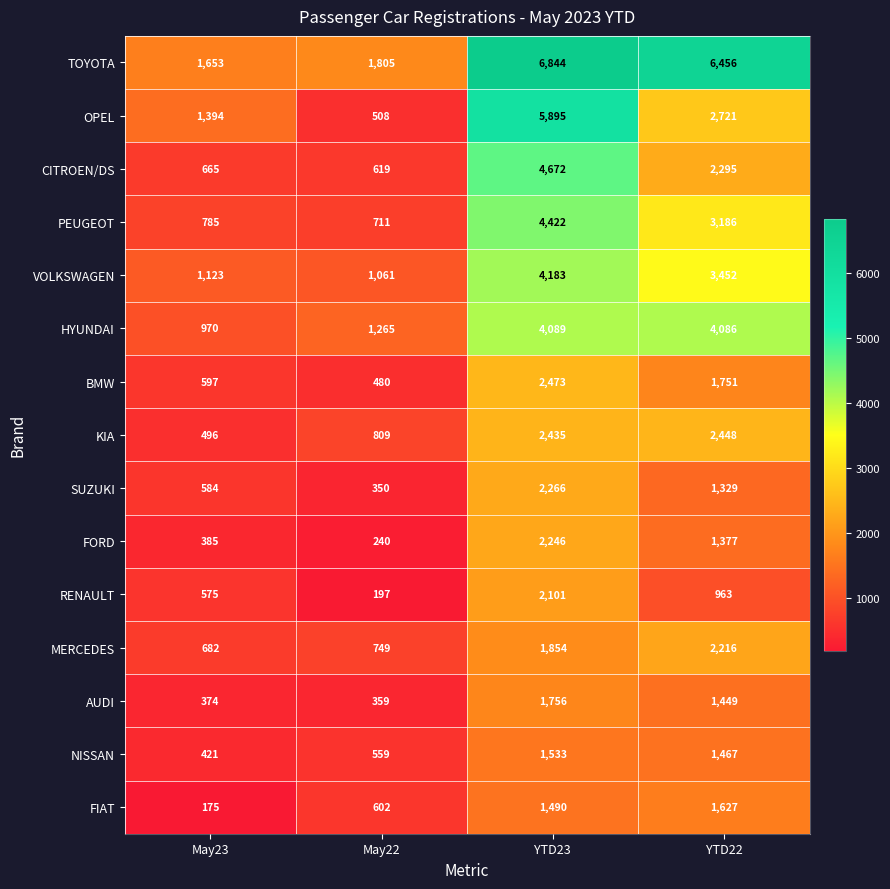

Rank the series by their maximum value, from lowest to highest.

NISSAN, FIAT, AUDI, RENAULT, MERCEDES, FORD, SUZUKI, KIA, BMW, HYUNDAI, VOLKSWAGEN, PEUGEOT, CITROEN/DS, OPEL, TOYOTA